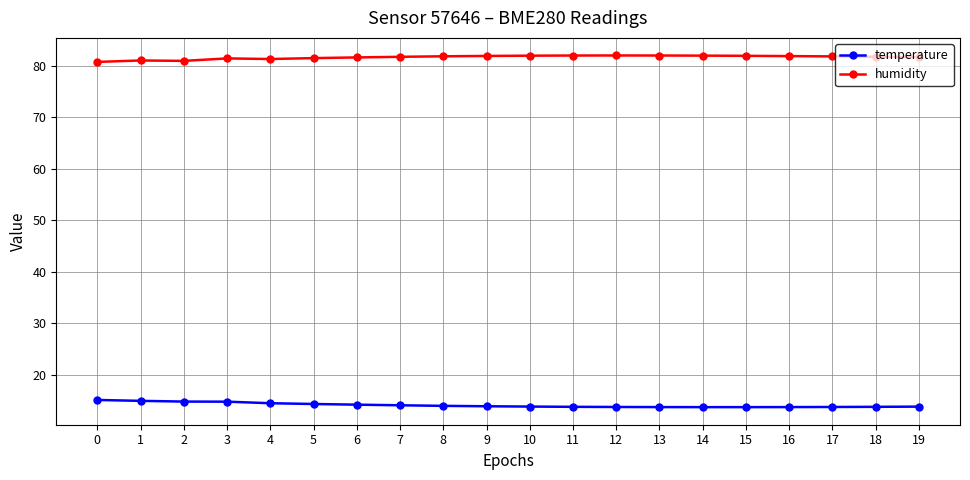

List the series in order of their overall mean, lowest first.

temperature, humidity